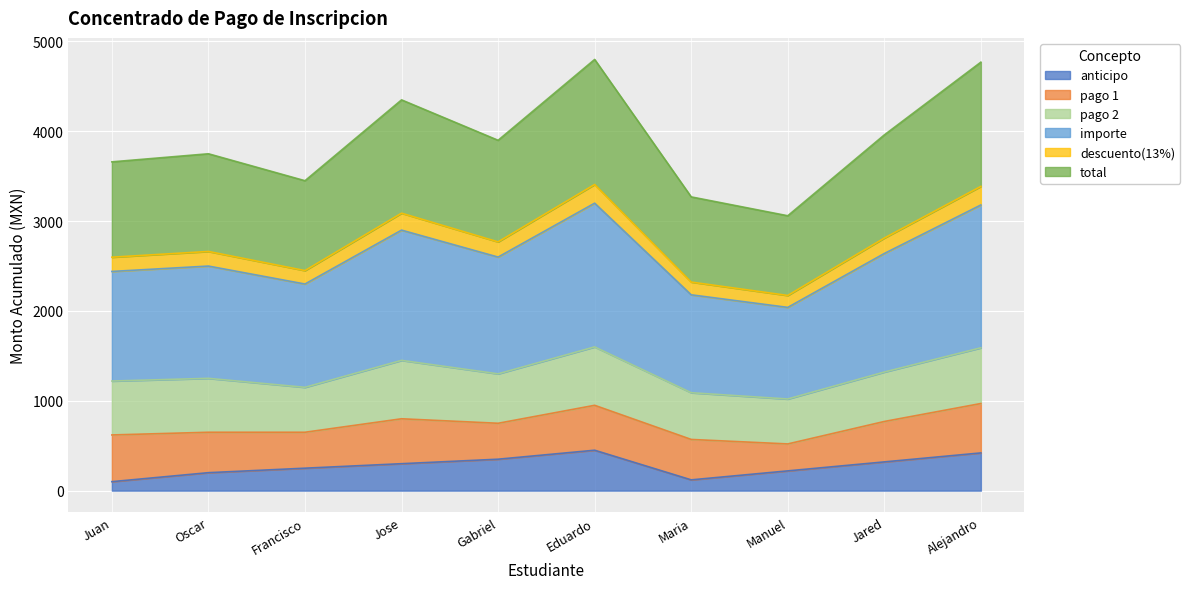

What value does the anticipo series have at Alejandro?

420.0